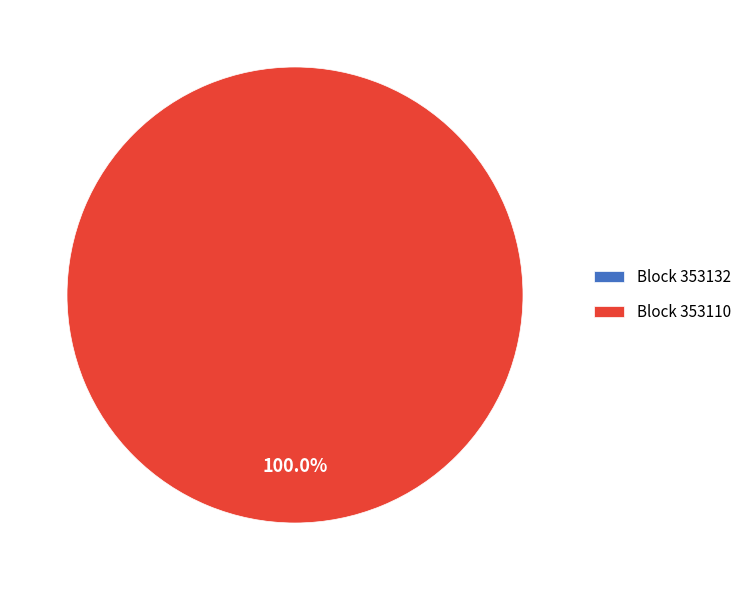

Rank the categories by value from lowest to highest.

353132, 353110